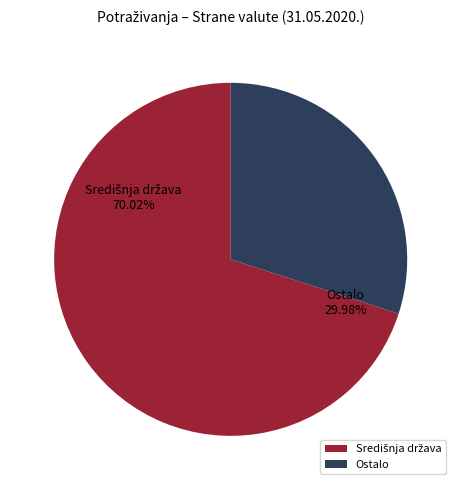

Is it true that Potraživanja od kućanstava is 9% of the pie?

False